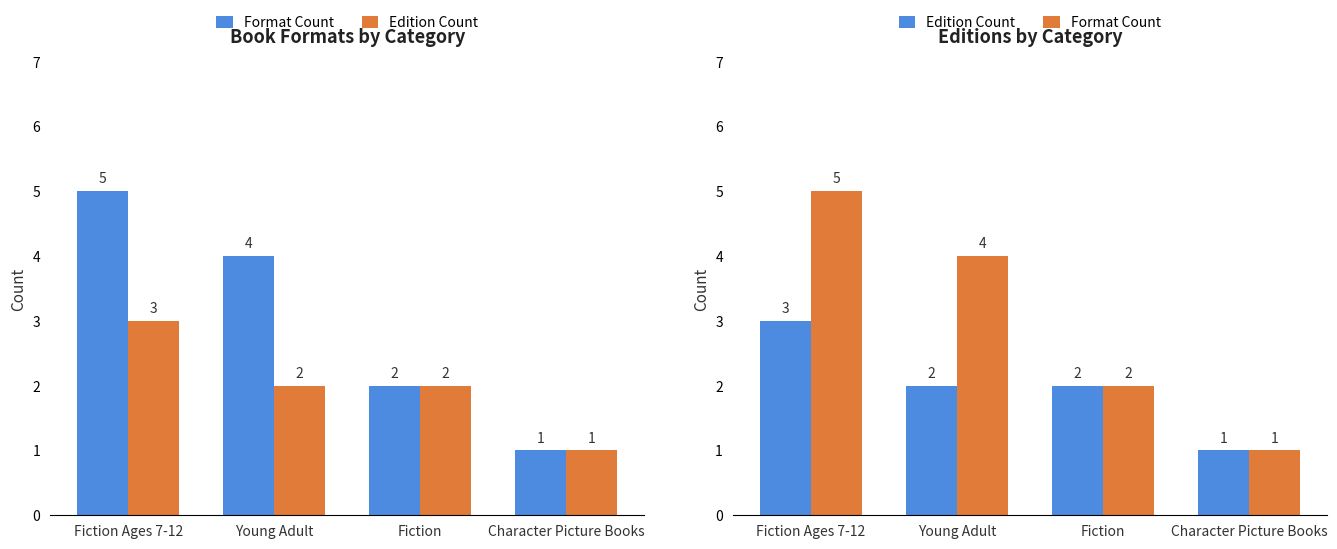

What position from the right is Fiction Ages 7-12?

4